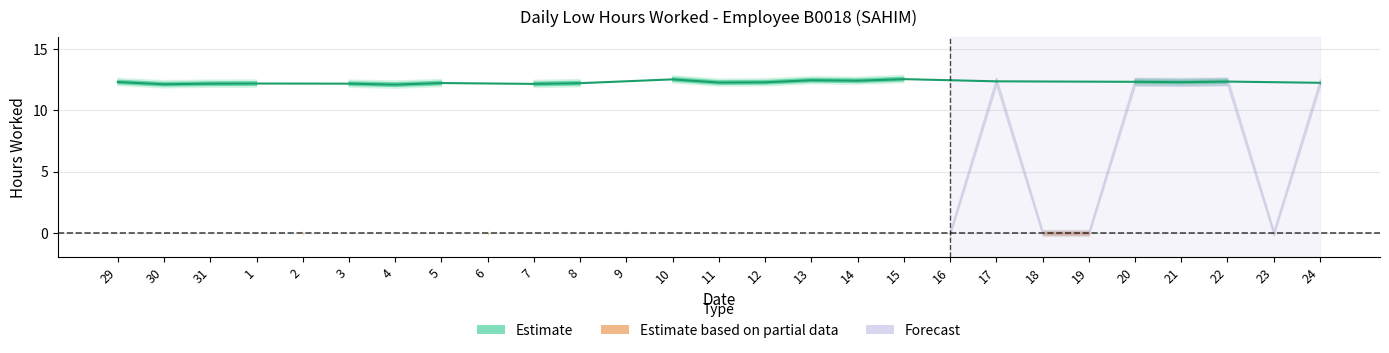

True or false: the data shows 12.3 at 29.

True